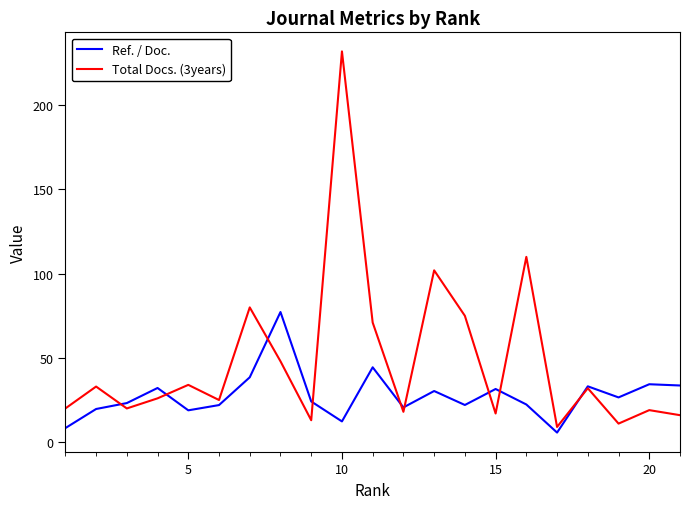

Rank the series by their maximum value, from highest to lowest.

Total Docs. (3years), Ref. / Doc.